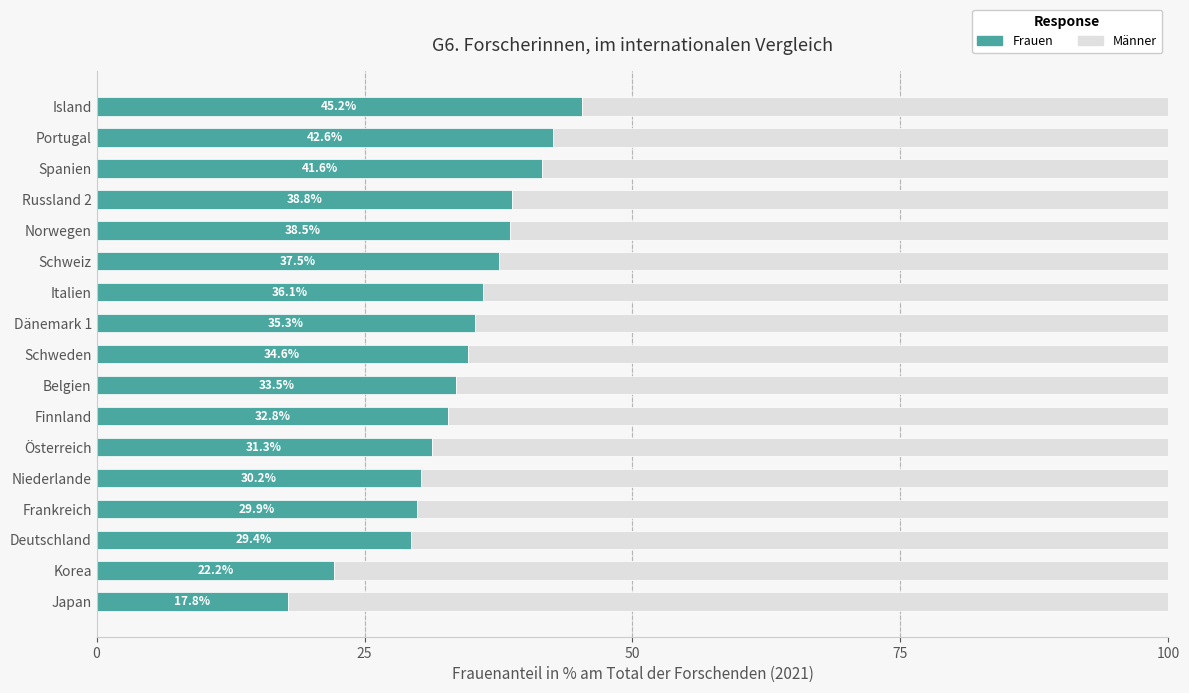

Which category has the highest value in the Frauen series?

Island